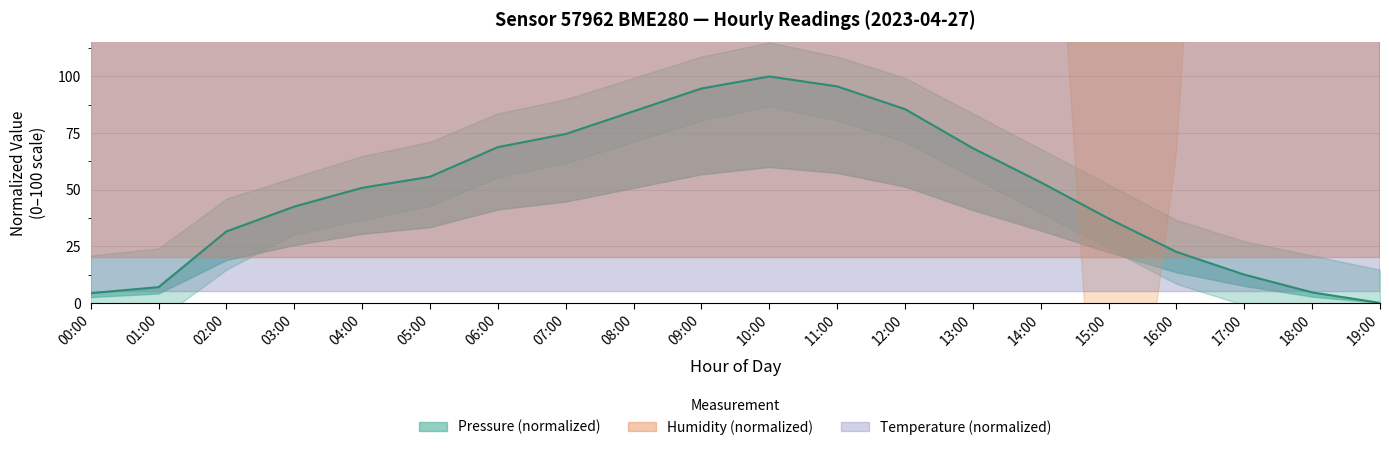

What is the difference between the humidity values at 11:00 and 16:00?

2076.9